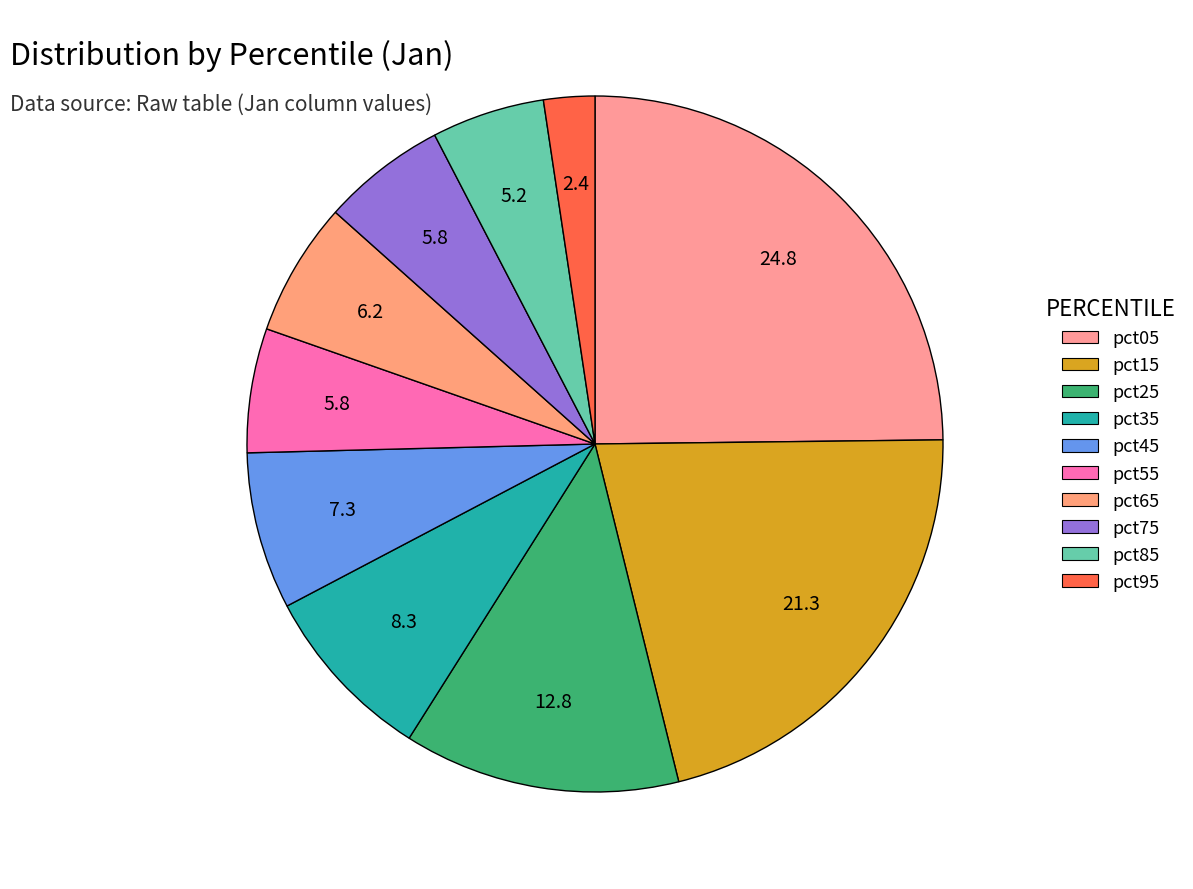

What percentage is the pct65 slice, to the nearest percent?

6%